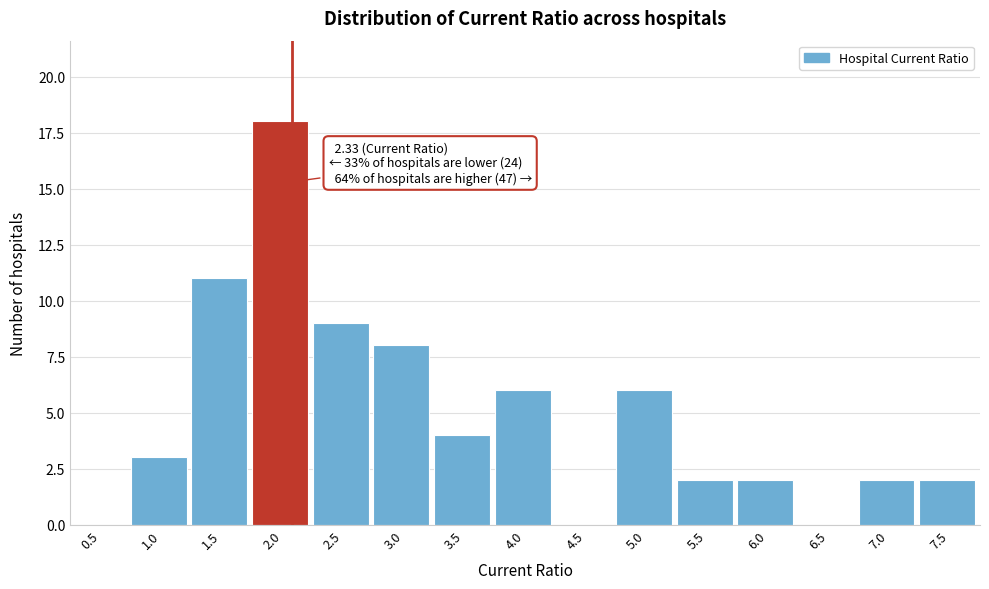

Reading right to left, transcribe all the data shown in this chart.

7.5=2	7.0=2	6.5=0	6.0=2	5.5=2	5.0=6	4.5=0	4.0=6	3.5=4	3.0=8	2.5=9	2.0=18	1.5=11	1.0=3	0.5=0